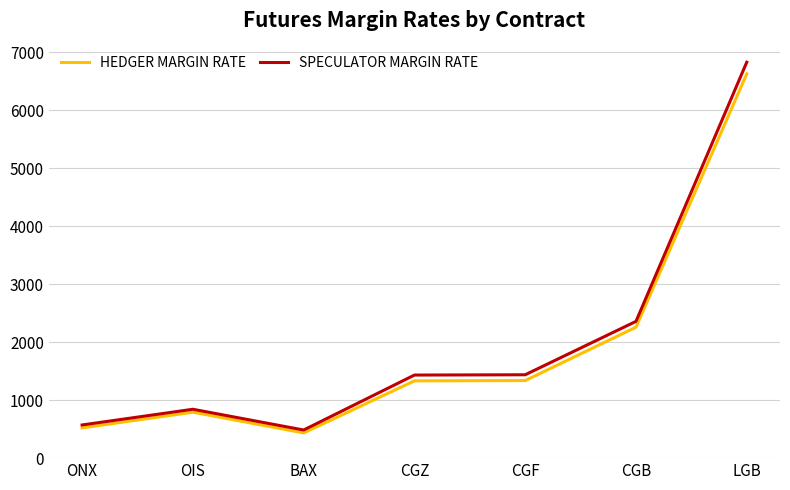

What is the sum of the SPECULATOR MARGIN RATE values at LGB and CGZ?

8262